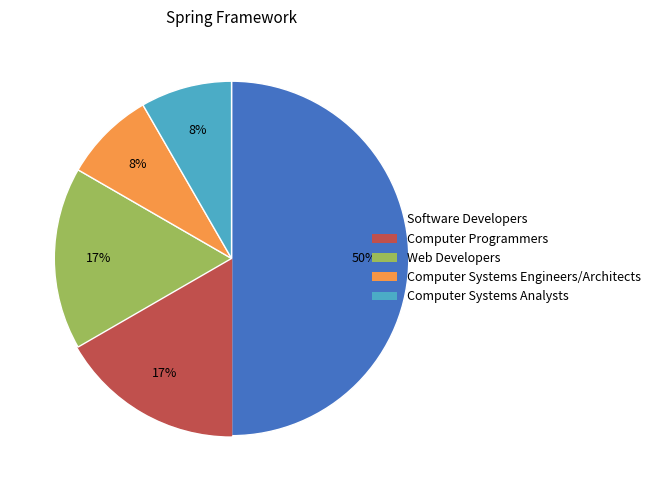

Is Computer Systems Analysts the majority of the pie?

No